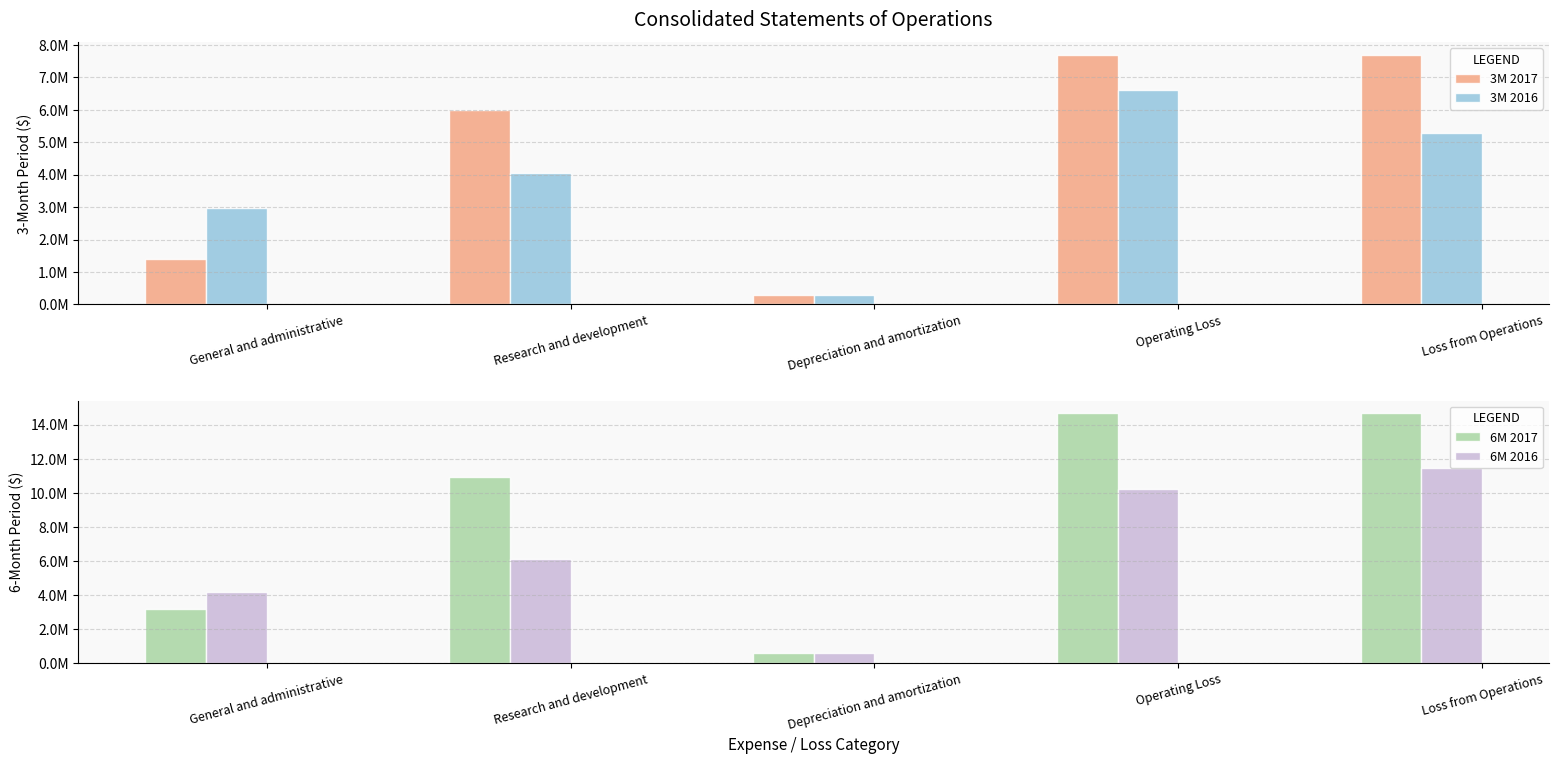

List the series in order of their overall mean, highest first.

6M 2017, 6M 2016, 3M 2017, 3M 2016